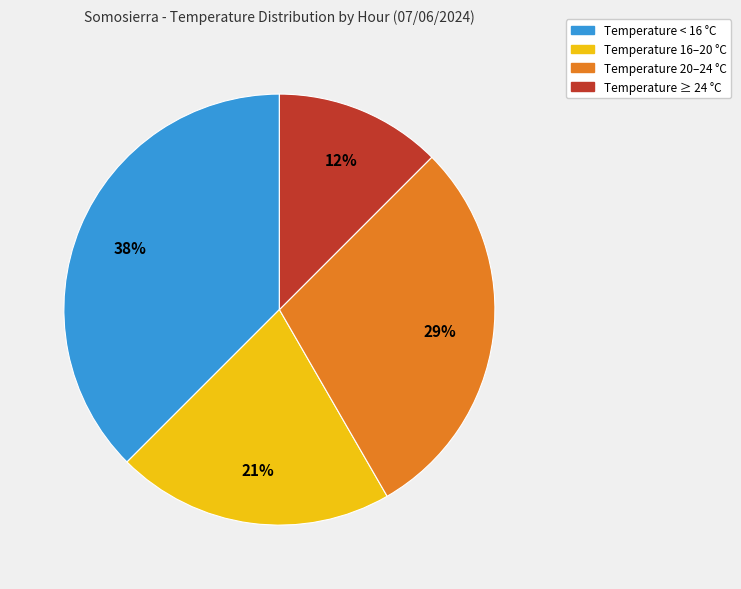

To the nearest percent, what is the average slice percentage?

25%